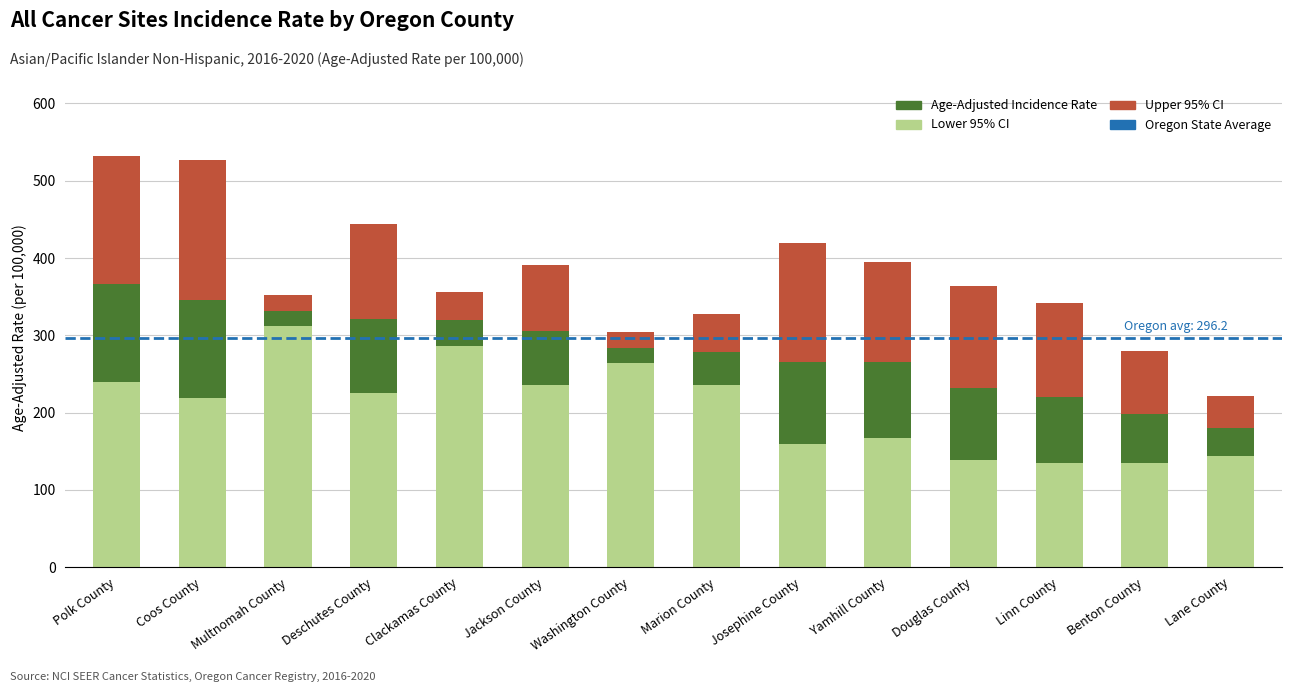

What is the total value across all series at Coos County?

527.0